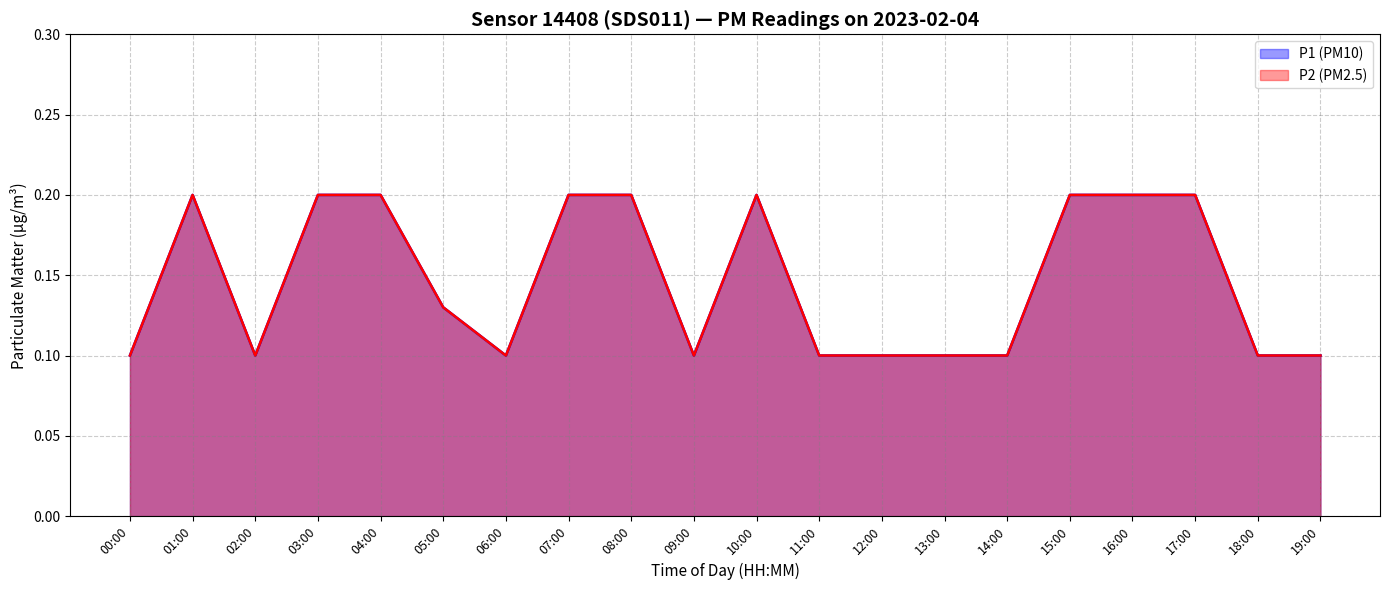

At which category is the sum across all series the highest?

01:00